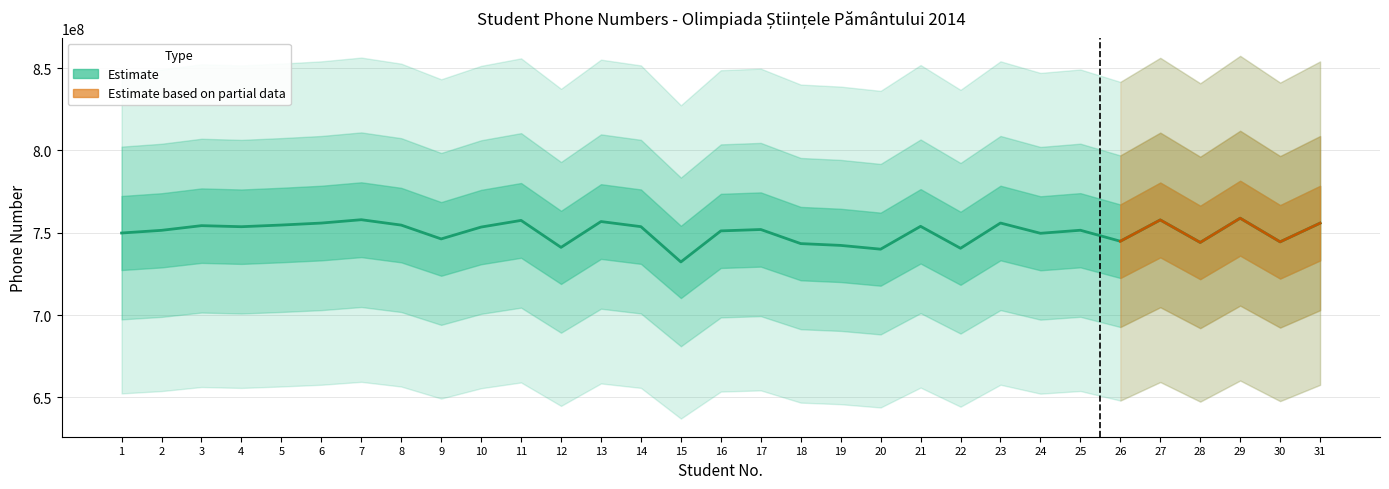

What is the approximate value at 19?

742311480